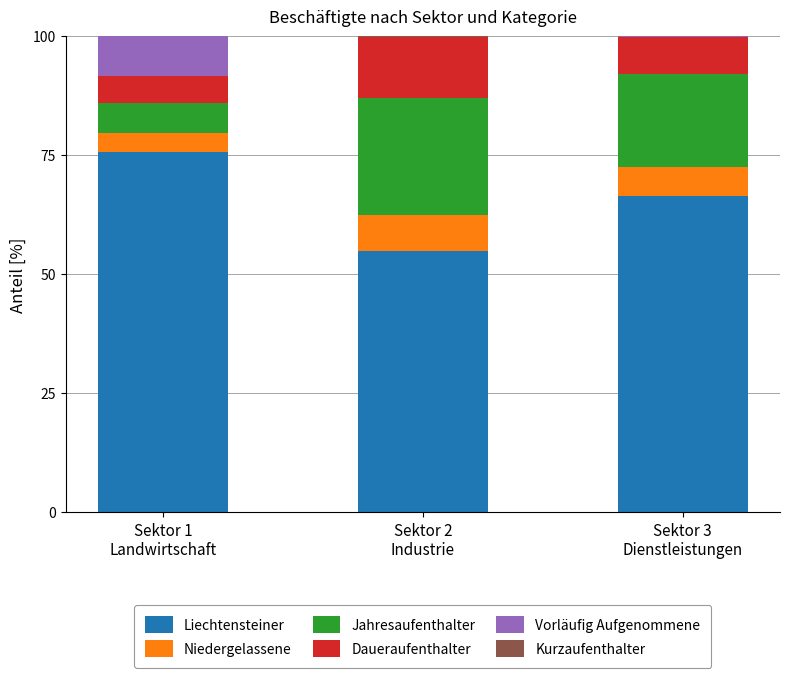

Are the bars grouped side by side (vs. stacked)?

No